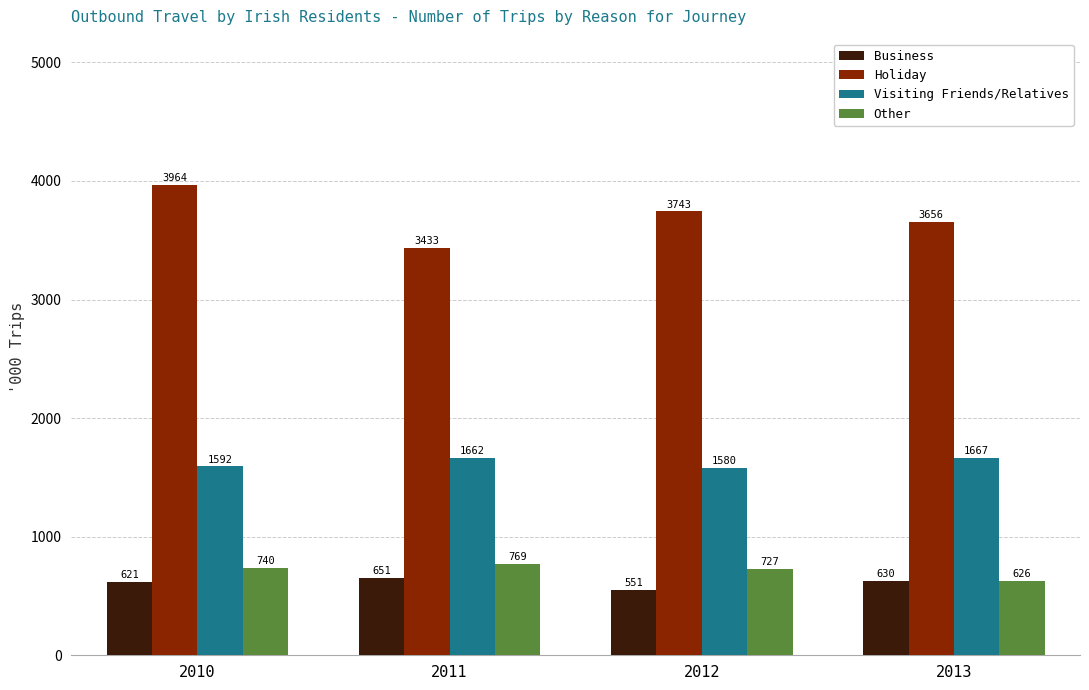

Are the bars grouped side by side (vs. stacked)?

Yes